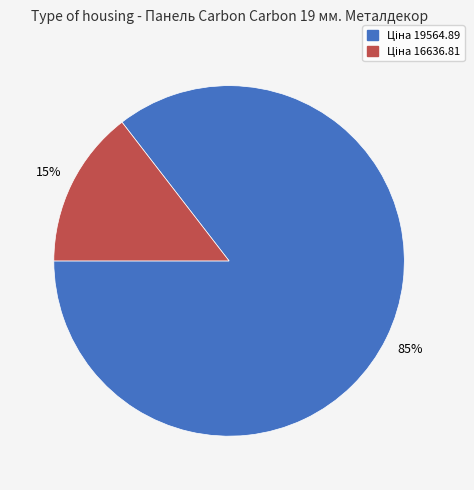

Is there a majority slice in this chart?

Yes